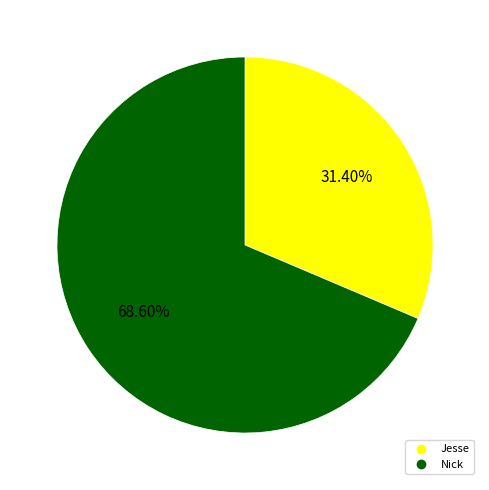

What percentage is the Jesse slice, to the nearest percent?

31%